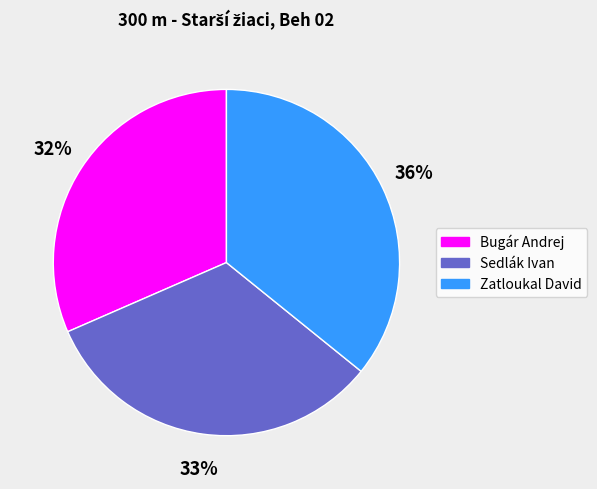

Do Zatloukal David and Sedlák Ivan together represent more than half of the pie?

Yes